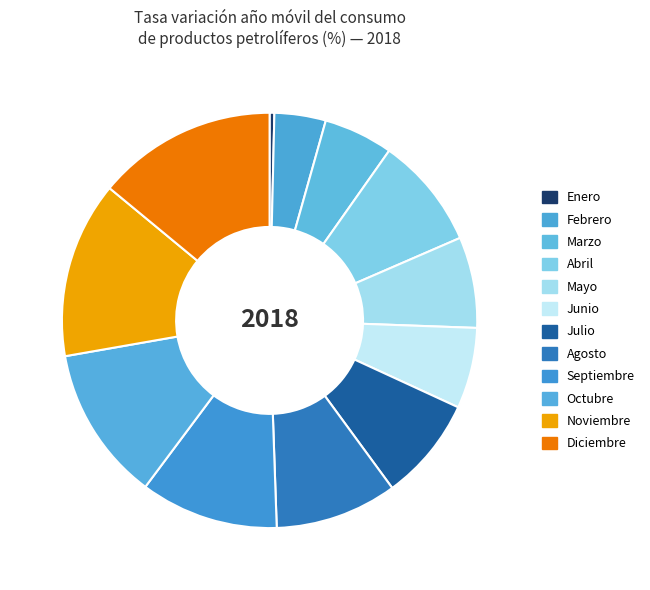

Approximately how many times larger is the value at Marzo compared to Junio?

0.9